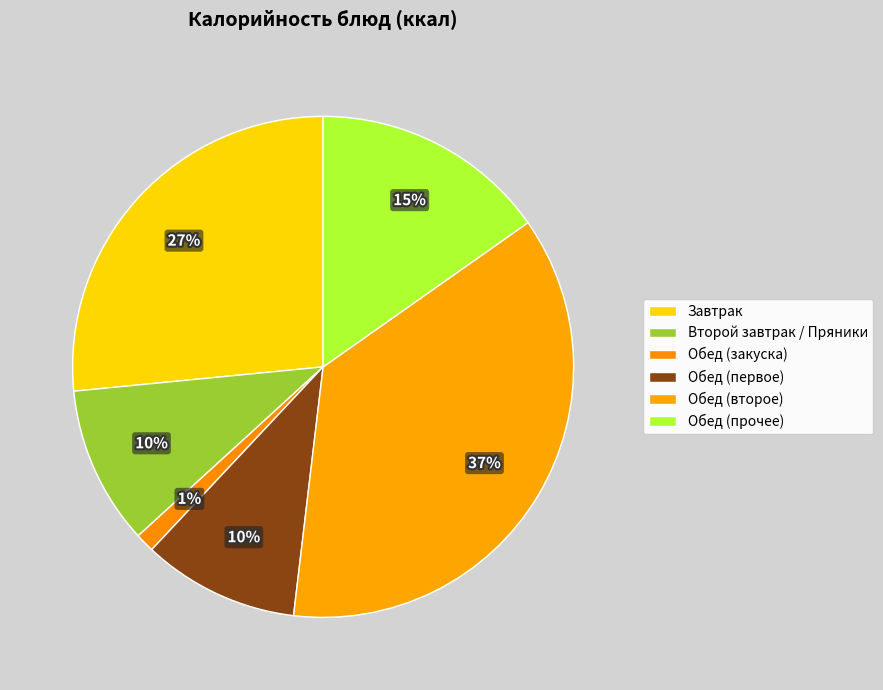

How many segments does this pie chart have?

6